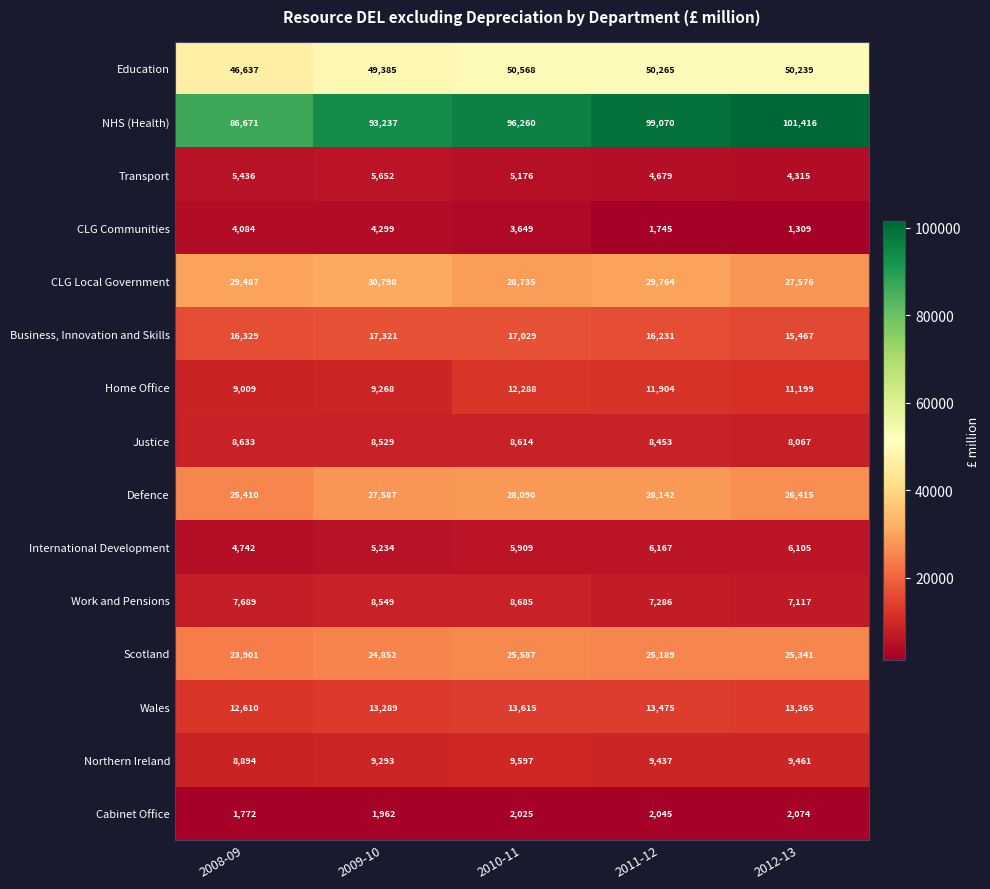

The Cabinet Office series shows 950 at 2009-10. True or false?

False